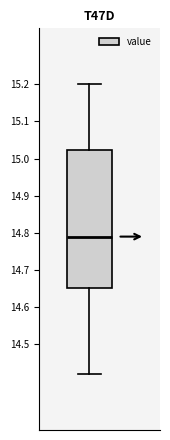

Transcribe this box plot: give where the median line is, the range the box spans, and where the two whiskers end, as read against the y-axis. The values are not printed on the chart, so give them approximately, as read against the axis.

median 14.79, box 14.65 to 15.02, whiskers 14.42 to 15.20